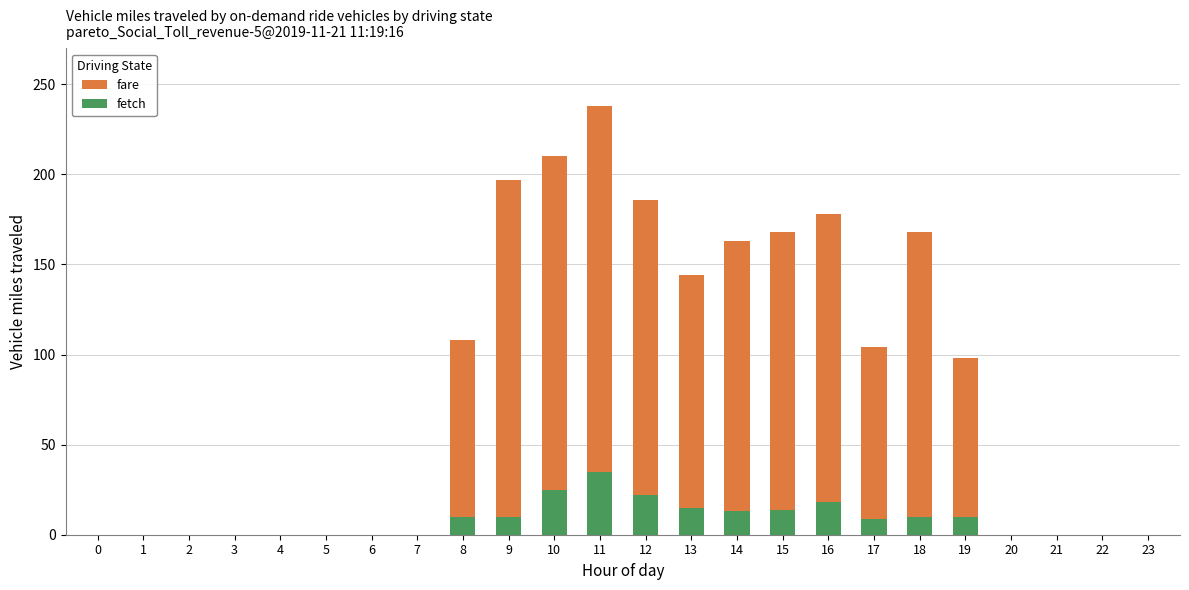

At which category is the sum across all series the highest?

11